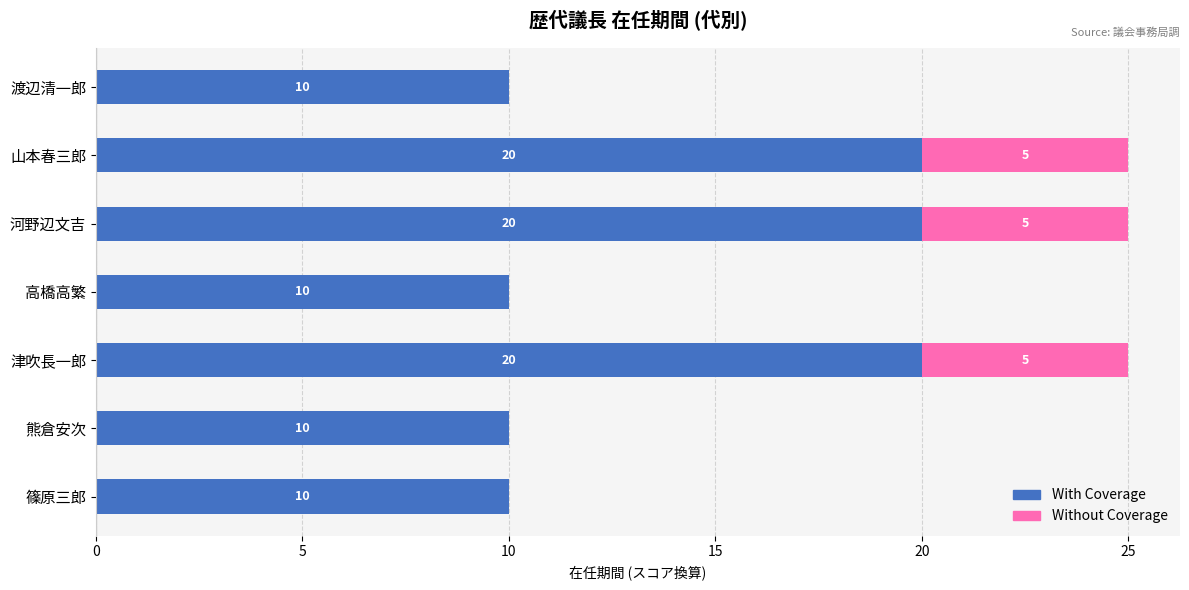

How many data points does each series have?

7